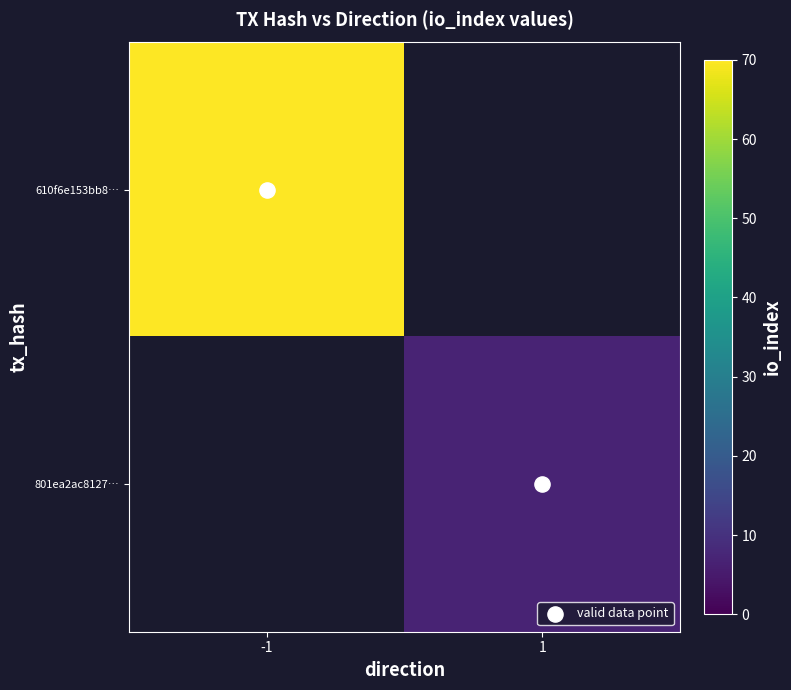

The 801ea2ac8127… series shows 11.2 at 1. True or false?

False